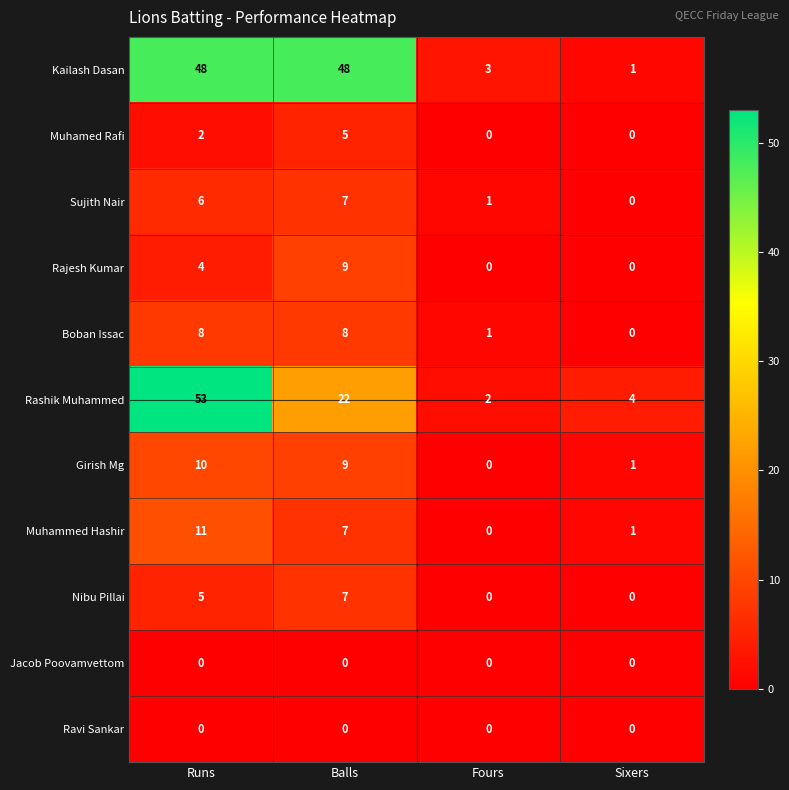

Is it true that Kailash Dasan equals 48 at Balls?

True